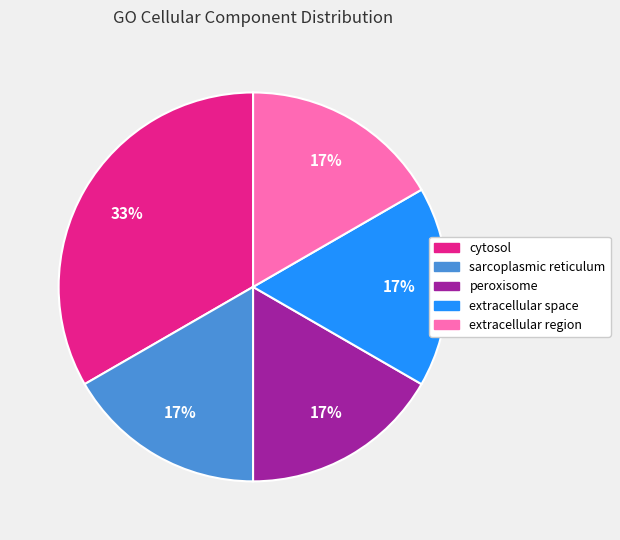

What is the largest slice in the pie chart?

cytosol